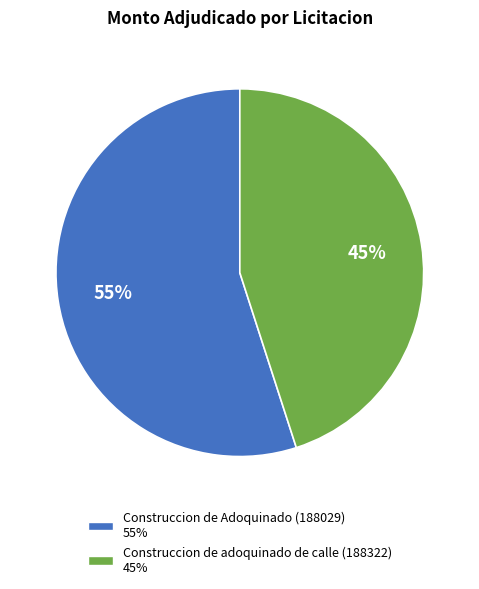

True or false: Construccion de Adoquinado (188029) accounts for 55% of the total.

True